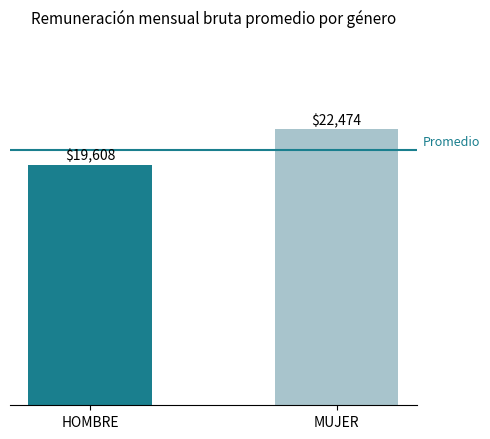

Is it true that the value at MUJER is 6799.8?

False